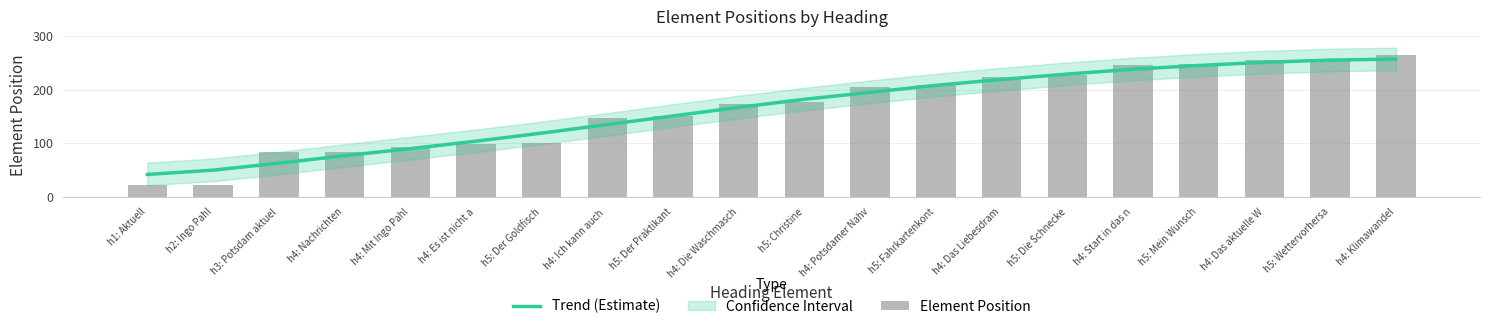

Are the bars horizontal?

No